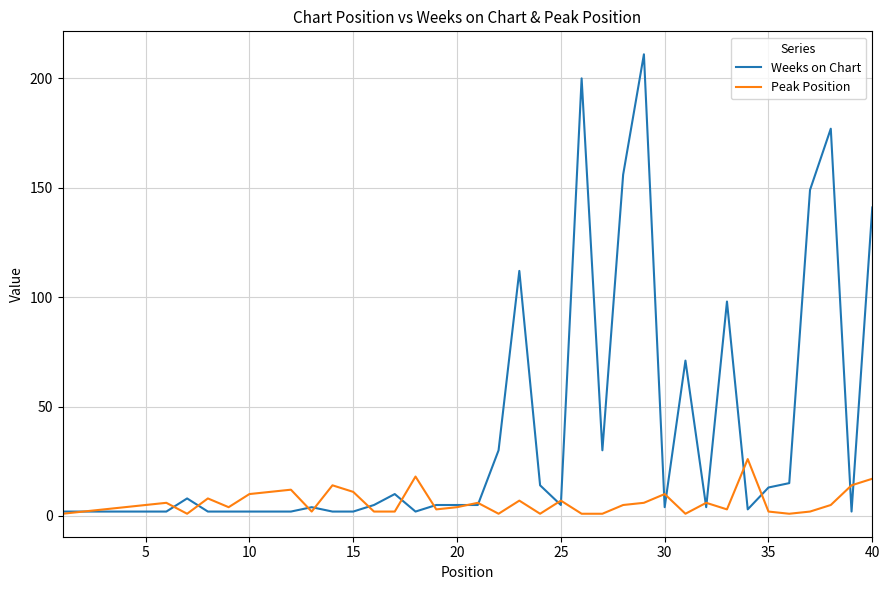

List the series in order of their peak value, highest first.

Weeks on Chart, Peak Position